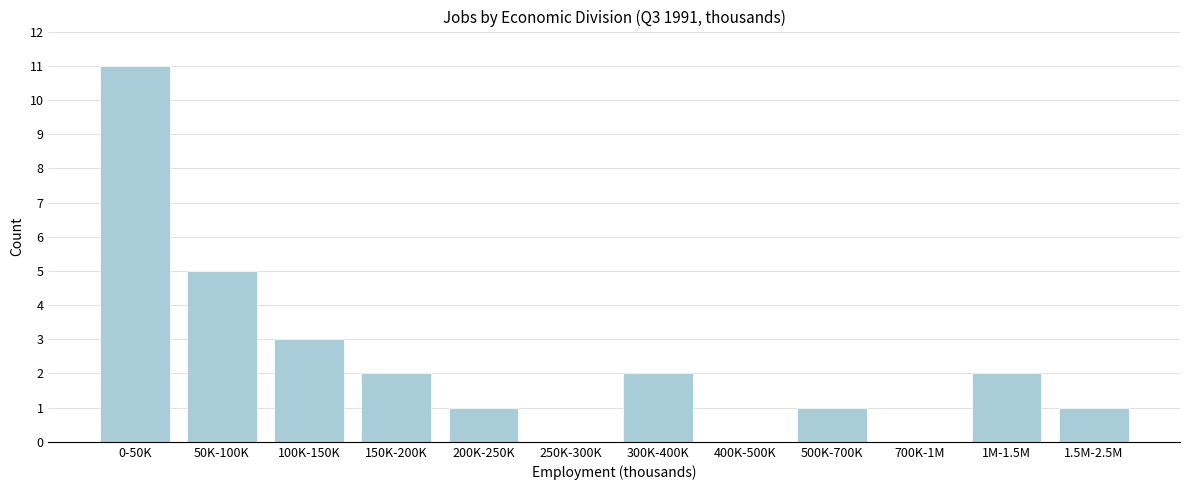

Reading left to right, transcribe all the data shown in this chart.

0-50K=11	50K-100K=5	100K-150K=3	150K-200K=2	200K-250K=1	250K-300K=0	300K-400K=2	400K-500K=0	500K-700K=1	700K-1M=0	1M-1.5M=2	1.5M-2.5M=1